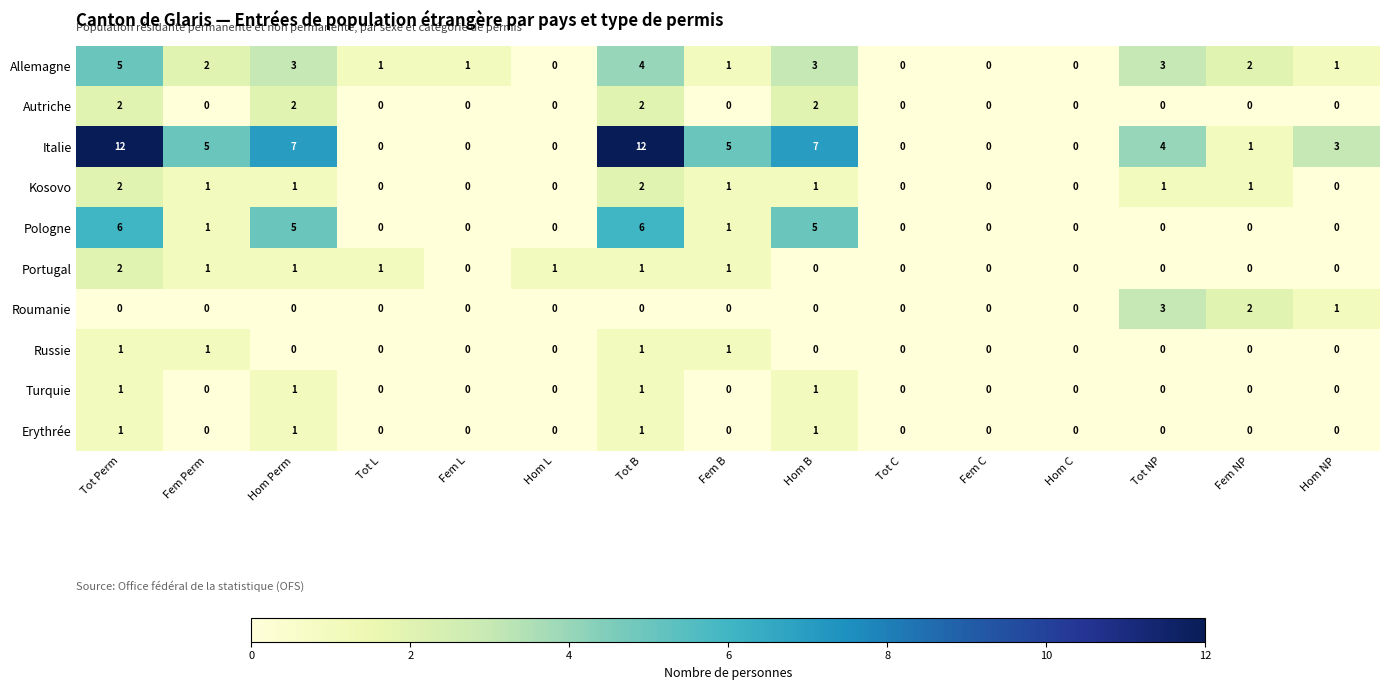

True or false: Allemagne has a value of 0 at Hom L.

True